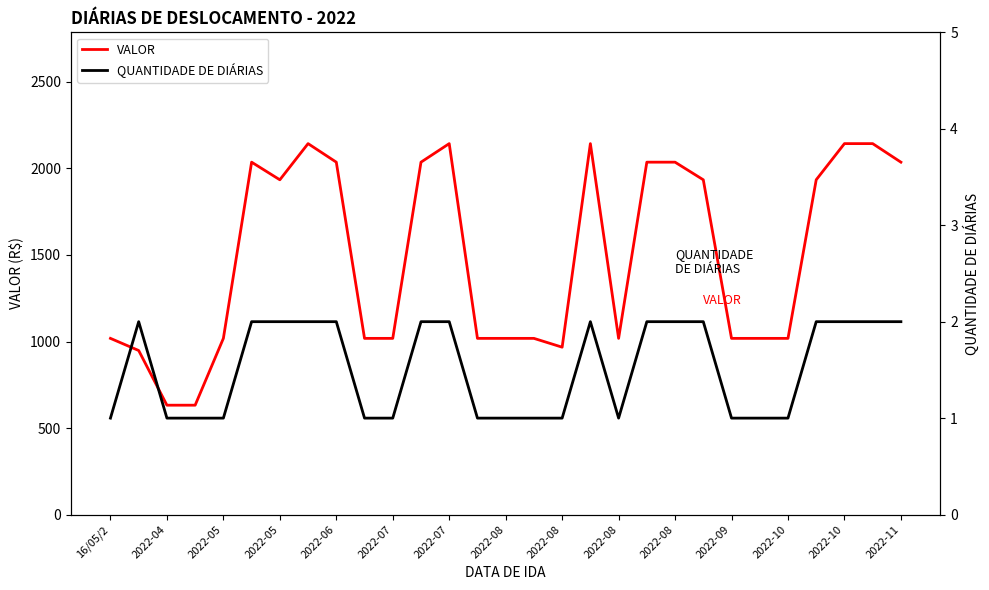

True or false: QUANTIDADE DE DIÁRIAS has more than 0 interior local peaks.

True